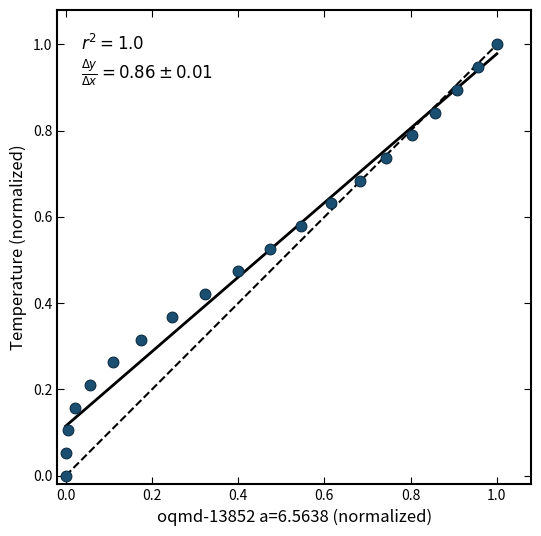

What is the range of X values (max minus min)?

1.0